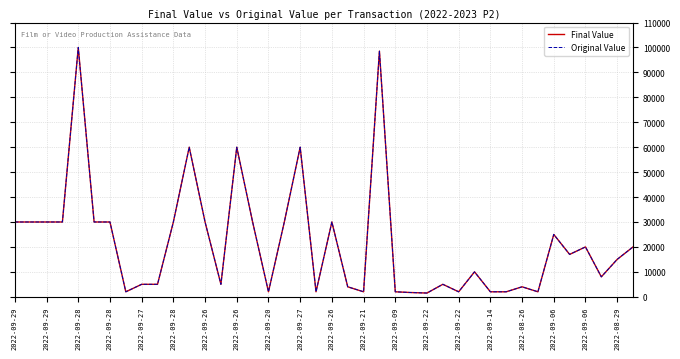

Does the chart display data point markers on the line(s)?

No